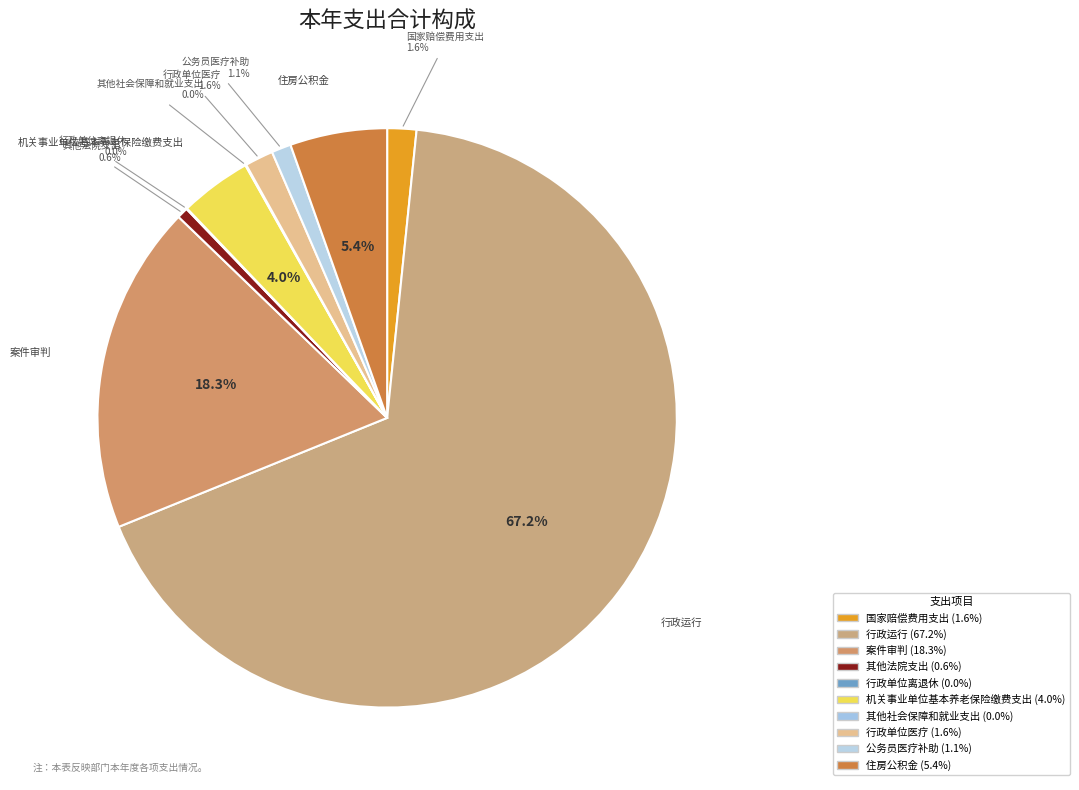

Which slice represents more than half of the pie?

行政运行